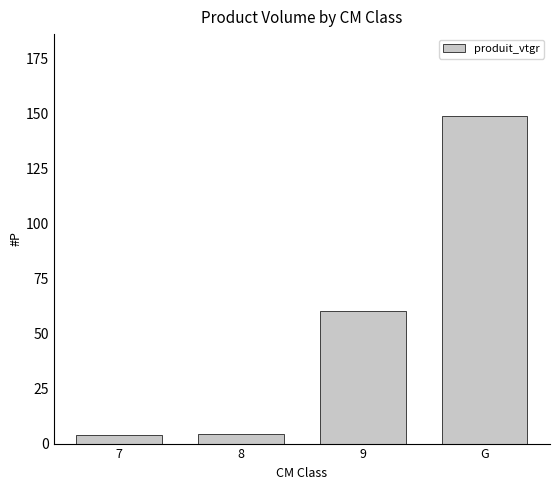

True or false: the data shows 60.5 at 9.

True